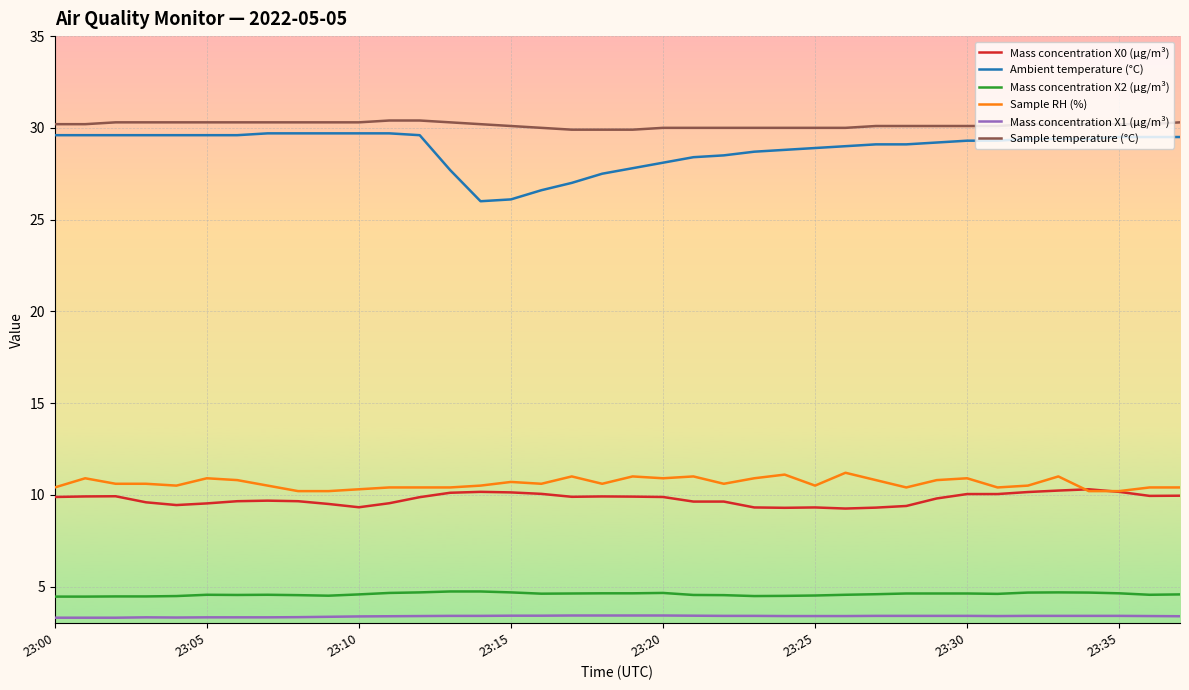

What is the difference between the maximum and minimum values in the Mass concentration X1 (μg/m³) series?

0.1